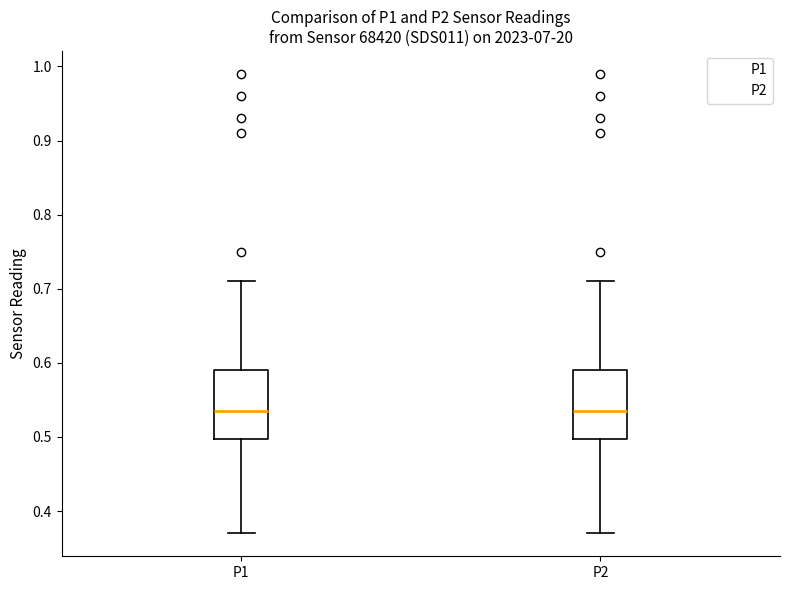

Where does the upper whisker of the box for P2 end on the y-axis? The values are not printed on the chart, so give them approximately, as read against the axis.

0.71